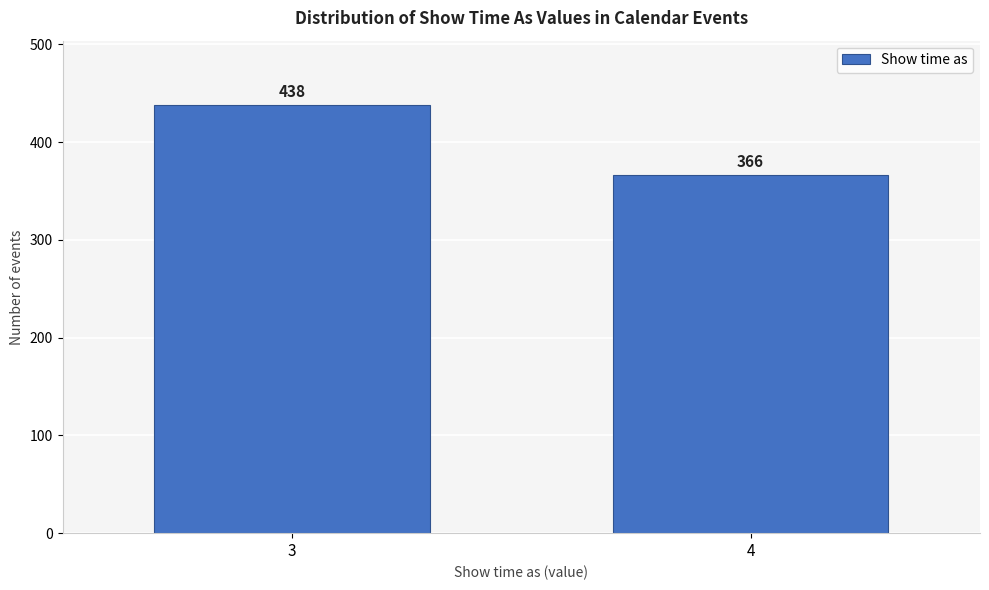

Reading right to left, list all the values displayed in this chart.

366	438